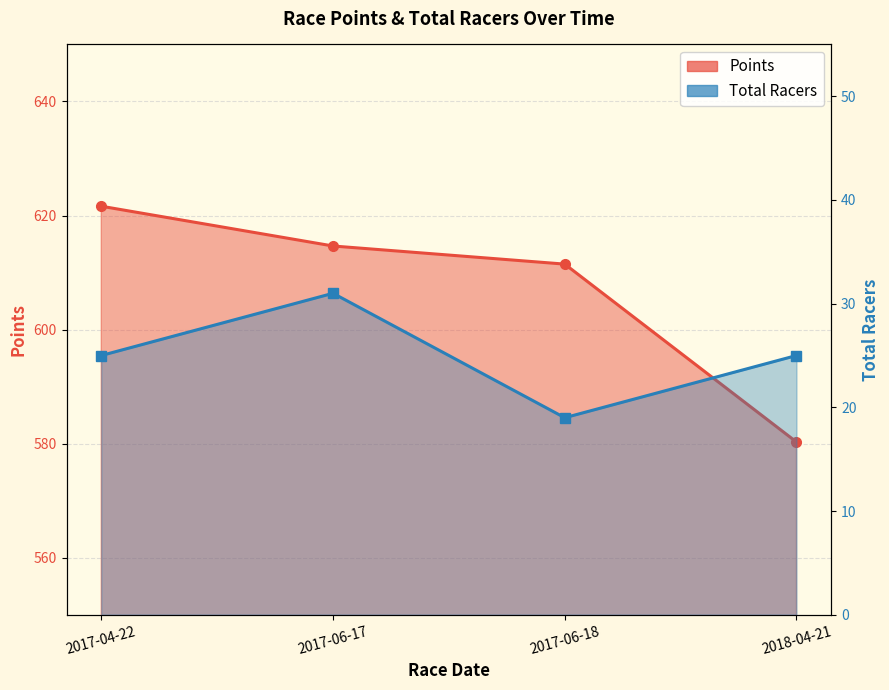

What is the label of the 3rd point from the left?

2017-06-18